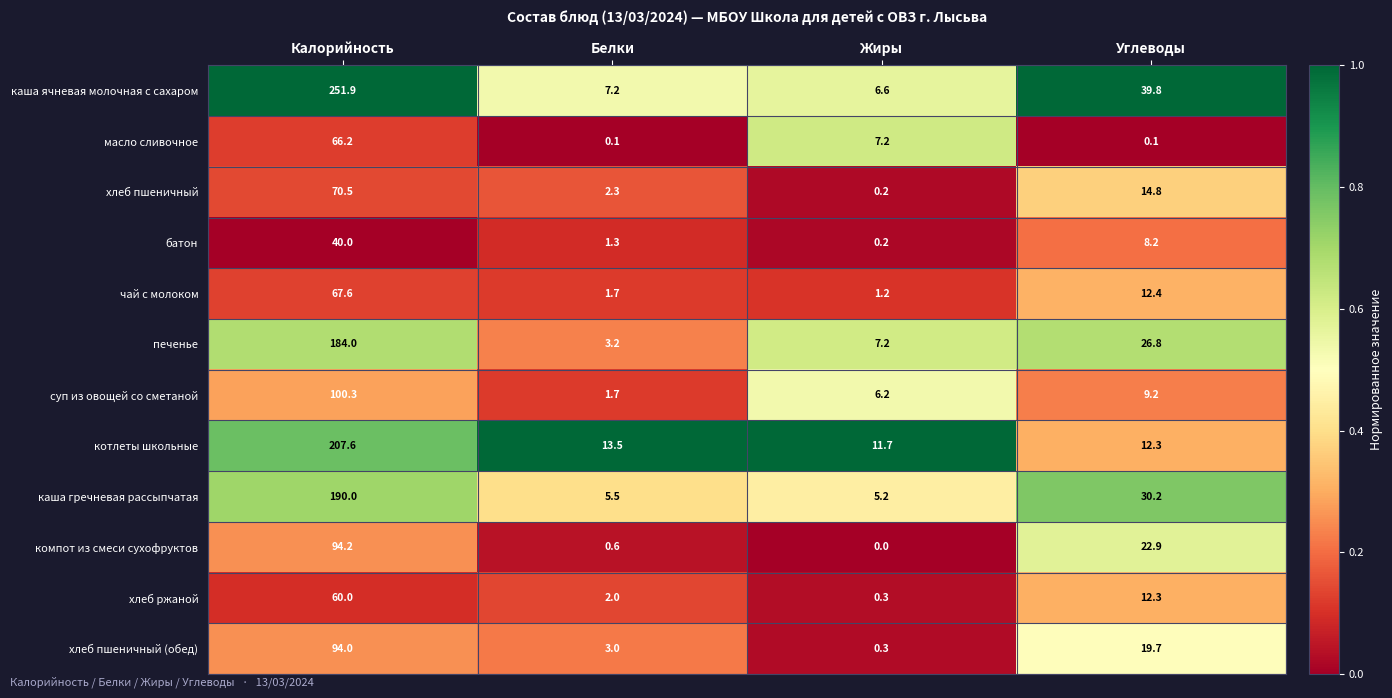

At which category does the chart reach its minimum across all series?

Жиры